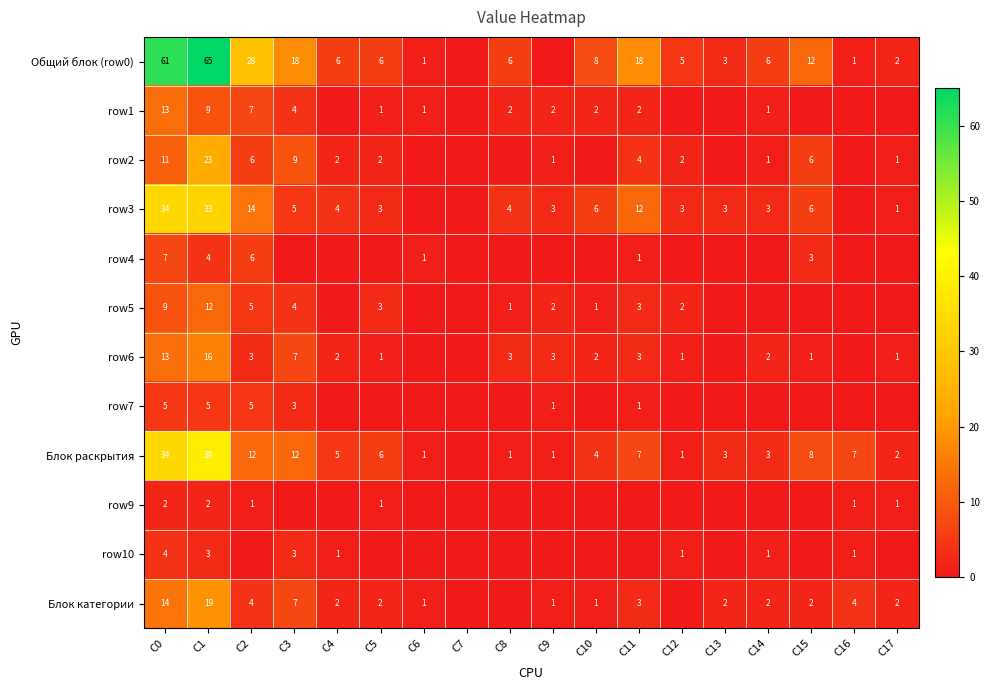

At how many categories does at least one series exceed 1?

16